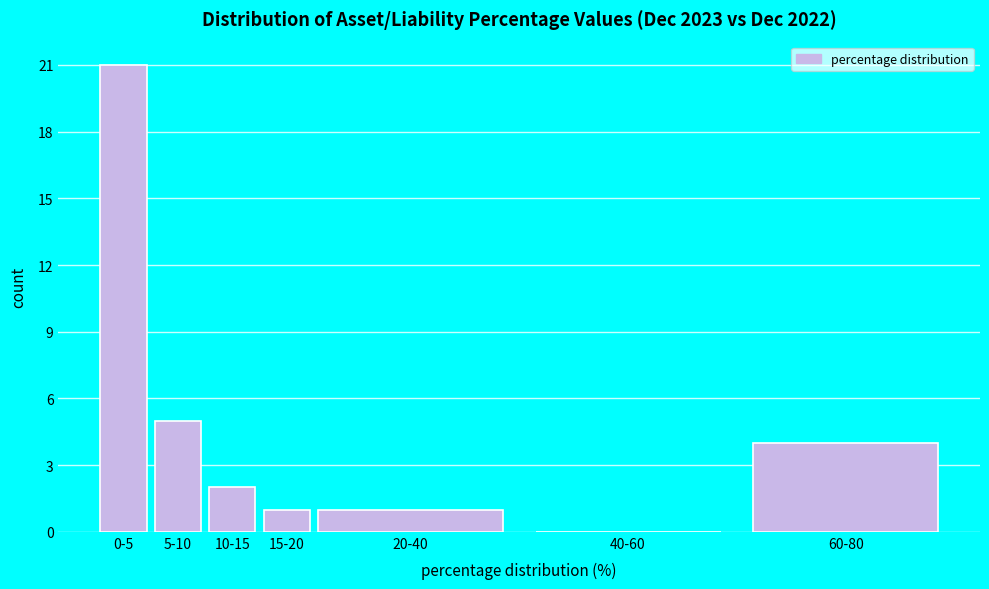

Reading right to left, list all the values displayed in this chart.

60-80=4	40-60=0	20-40=1	15-20=1	10-15=2	5-10=5	0-5=21